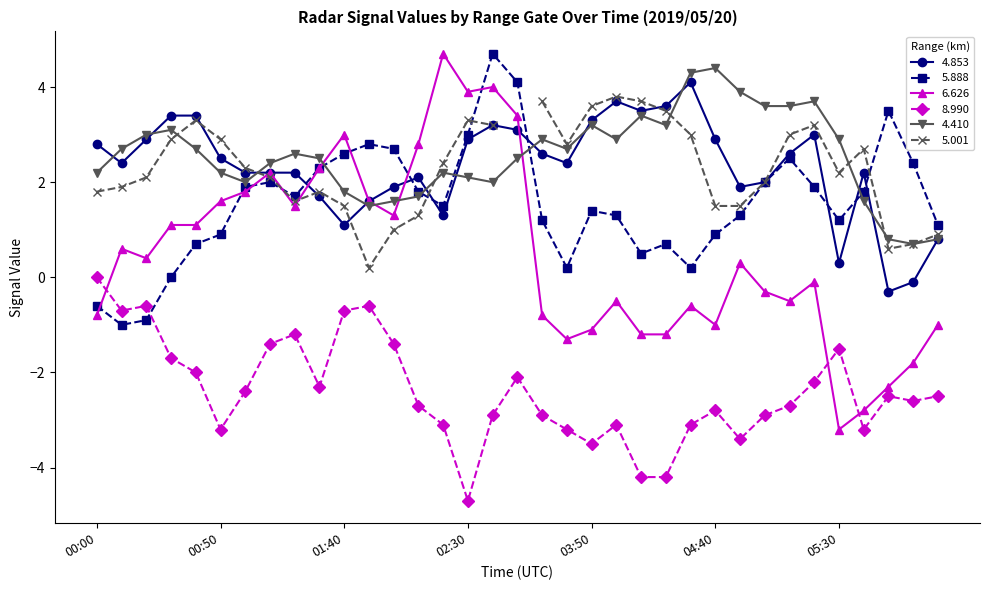

How many negative values does the 5.888 series have?

3